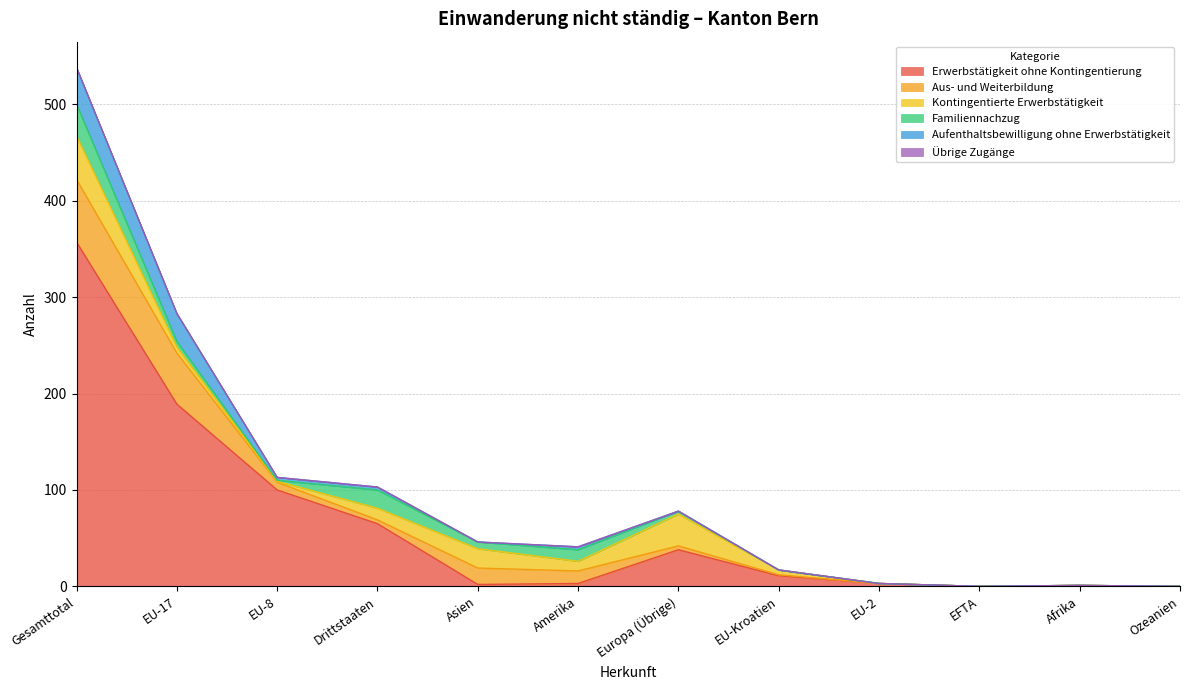

Reading left to right, extract all data points from this chart.

Erwerbstätigkeit ohne Kontingentierung: 357	189	100	65	2	3	38	11	3	0	1	0
Aus- und Weiterbildung: 65	53	8	4	17	13	4	1	0	0	0	0
Kontingentierte Erwerbstätigkeit: 45	6	1	12	20	10	33	5	0	0	0	0
Familiennachzug: 33	6	1	19	7	12	3	0	0	0	0	0
Aufenthaltsbewilligung ohne Erwerbstätigkeit: 38	29	3	3	0	3	0	0	0	0	0	0
Übrige Zugänge: 0	0	0	0	0	0	0	0	0	0	0	0